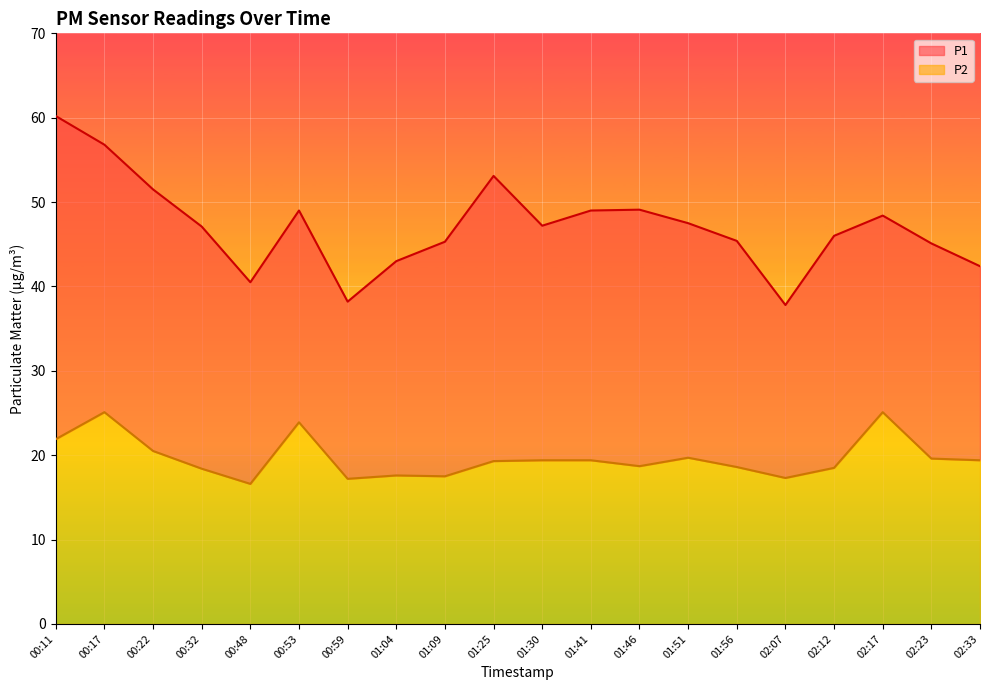

What are all the series names shown in the legend?

P1, P2